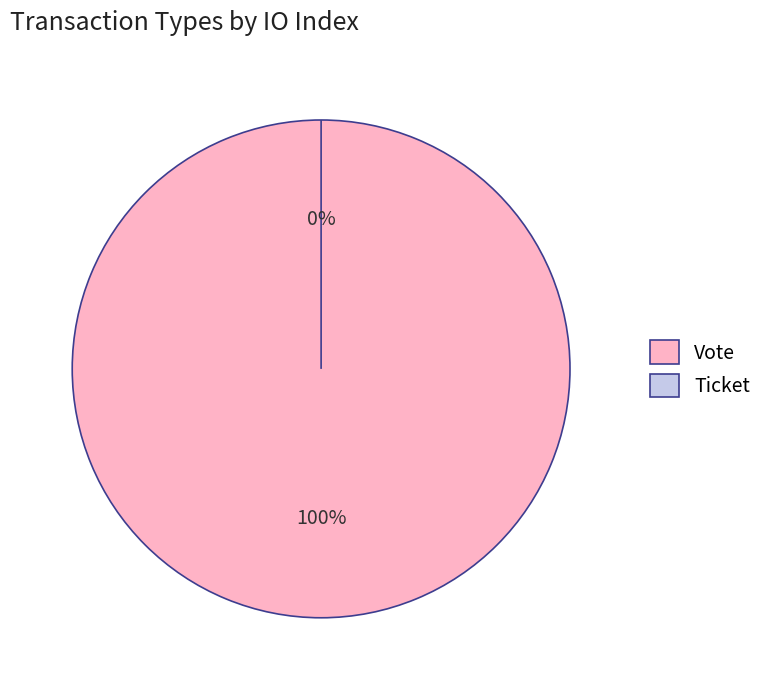

The Vote slice represents 94% of the pie. True or false?

False